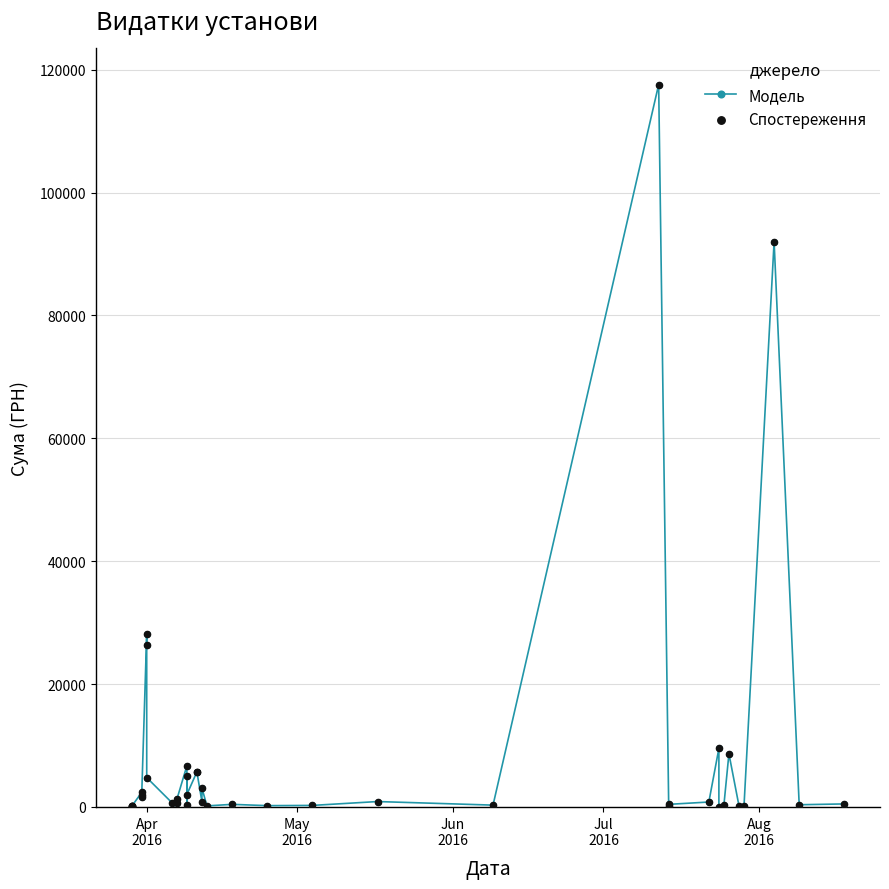

Is the value of Модель at 19 greater than the value of Спостереження at 19?

No